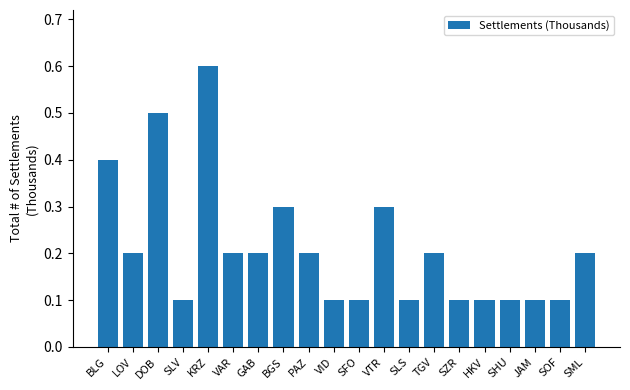

What is the value of the 20th bar from the left?

0.2